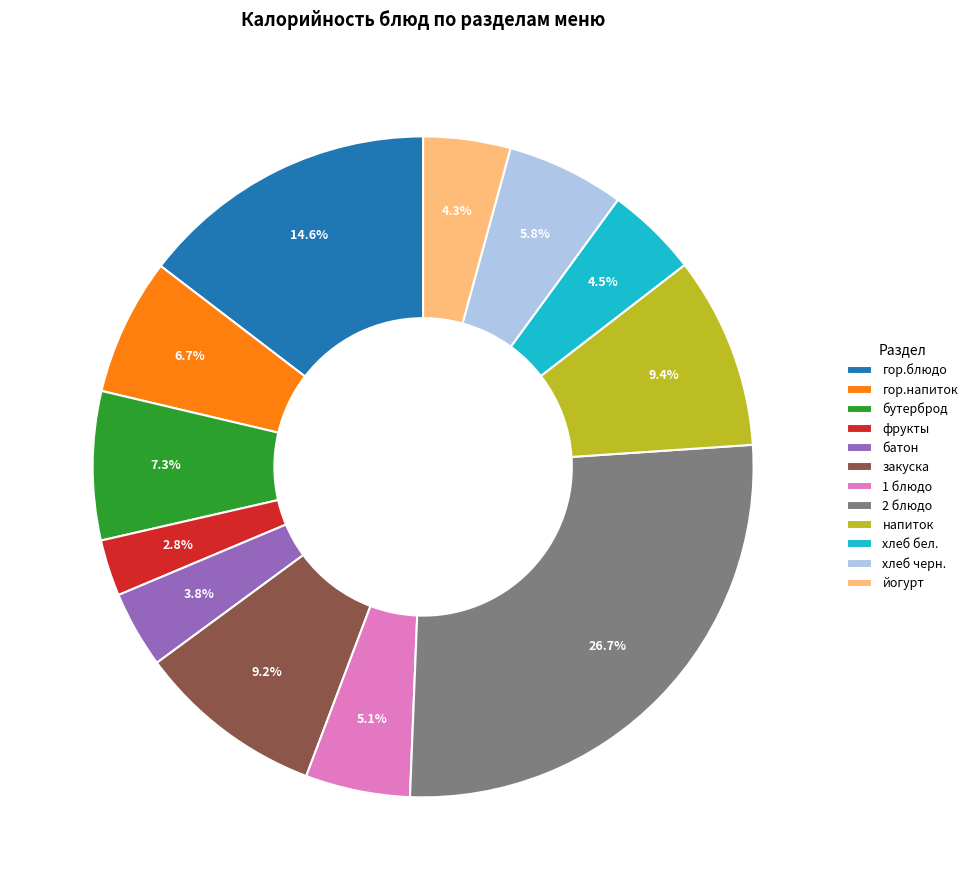

What percentage is the 1 блюдо slice, to the nearest percent?

5%